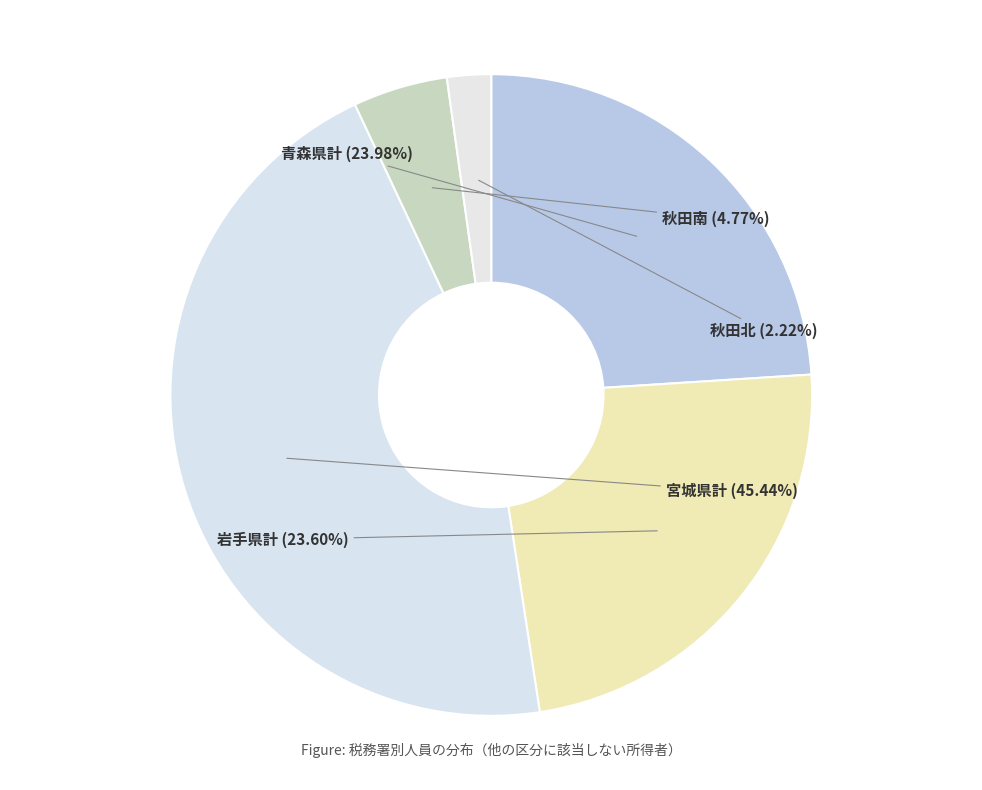

Count the number of slices in the pie.

5